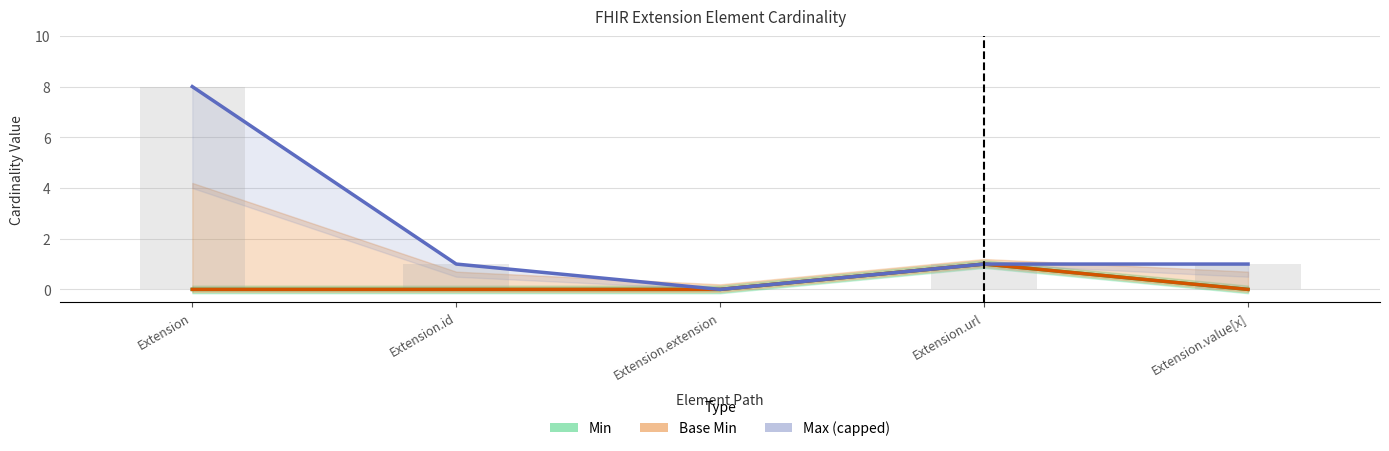

What is the maximum value for Base Min?

1